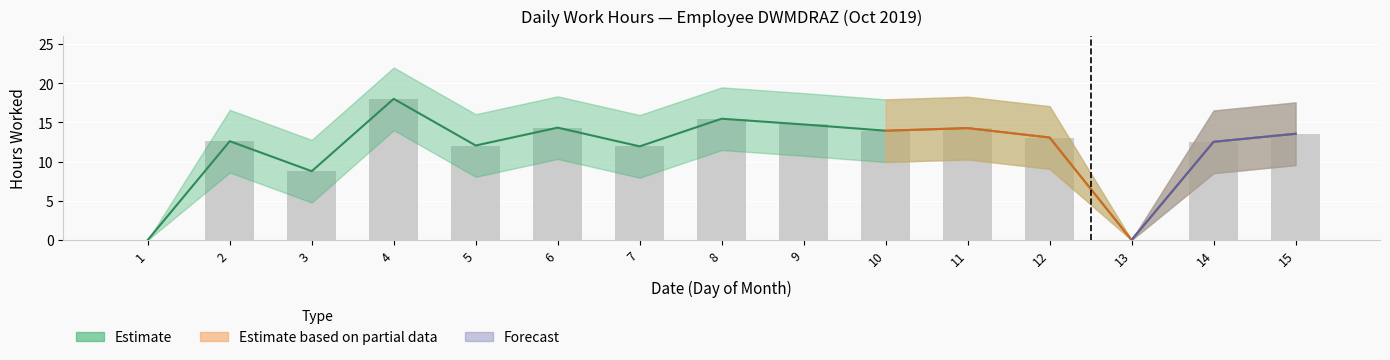

Reading left to right, what are all the values shown in this chart?

Low: 0.0	12.6	8.8	18.0	12.1	14.3	11.9	15.5	14.8	13.9	14.3	13.1	0.0	12.5	13.6
Low_upper: 0.0	14.6	10.8	20.0	14.1	16.3	13.9	17.5	16.8	15.9	16.3	15.1	0.0	14.5	15.6
Low_lower: 0.0	10.6	6.8	16.0	10.1	12.3	9.9	13.5	12.8	11.9	12.3	11.1	0.0	10.5	11.6
Estimate: 0.0	12.6	8.8	18.0	12.1	14.3	11.9	15.5	14.8	13.9	14.3	13.1	0.0	12.5	13.6
Estimate_upper: 0.0	16.6	12.8	22.0	16.1	18.3	15.9	19.5	18.8	17.9	18.3	17.1	0.0	16.5	17.6
Estimate_lower: 0.0	8.6	4.8	14.0	8.1	10.3	8.0	11.5	10.8	9.9	10.3	9.1	0.0	8.5	9.6